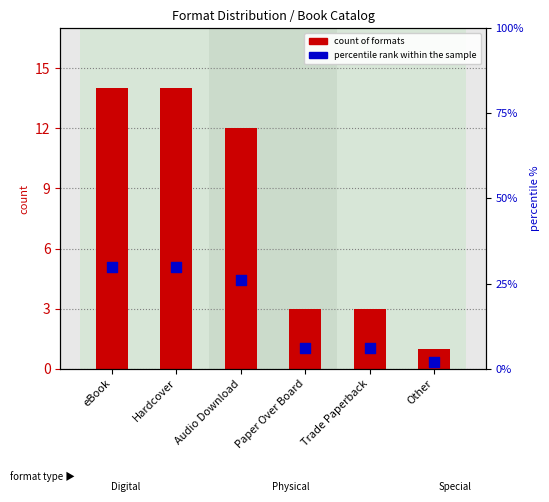

Is the value of percentile rank within the sample at Hardcover greater than the value of count of formats at Paper Over Board?

Yes